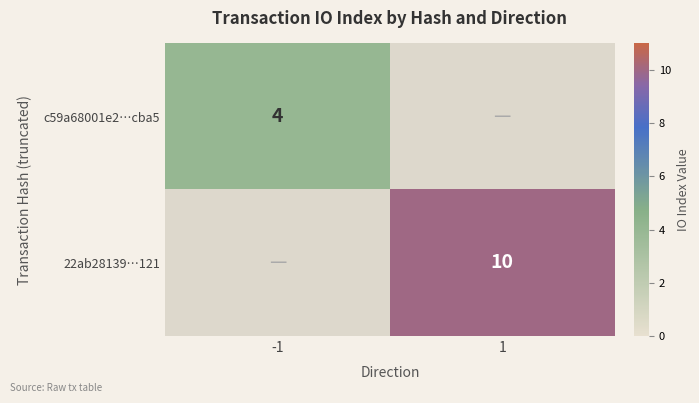

The value of c59a68001e2…cba5 at -1 is 4. True or false?

True